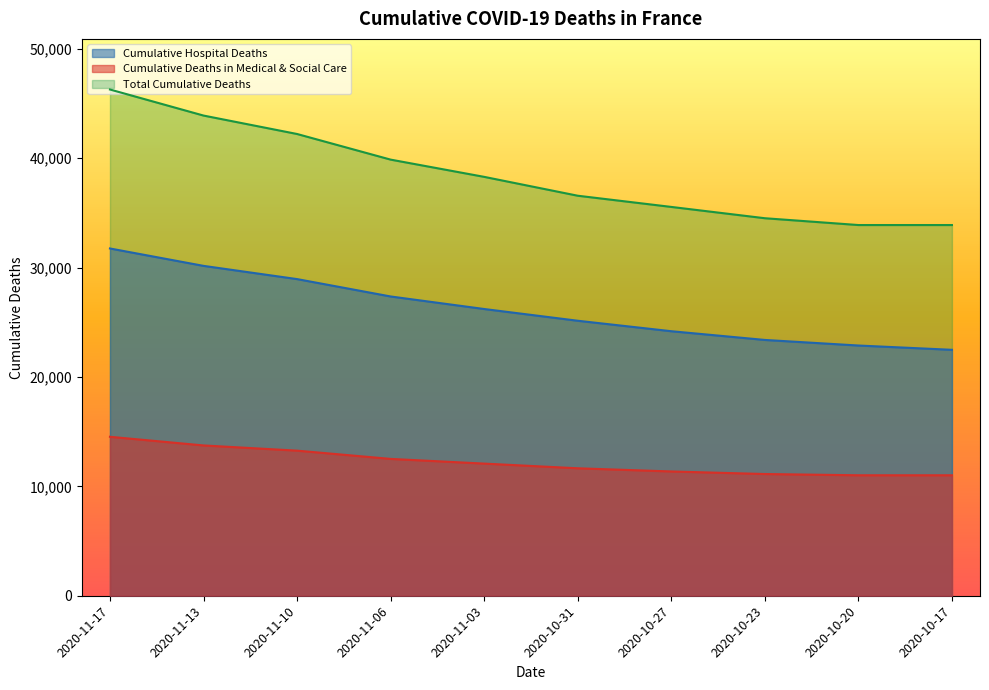

What is the difference between the second highest and minimum values in the Cumulative Hospital Deaths series?

7673